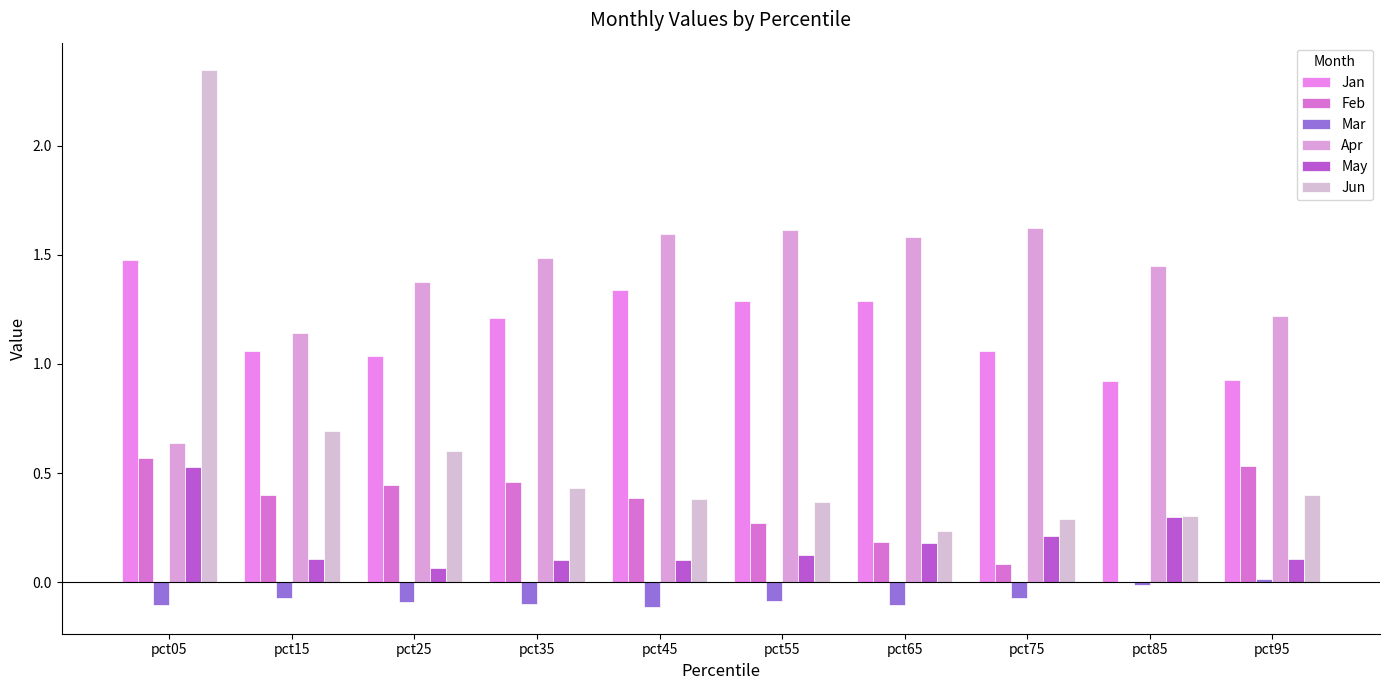

At which label does May reach its minimum?

pct25